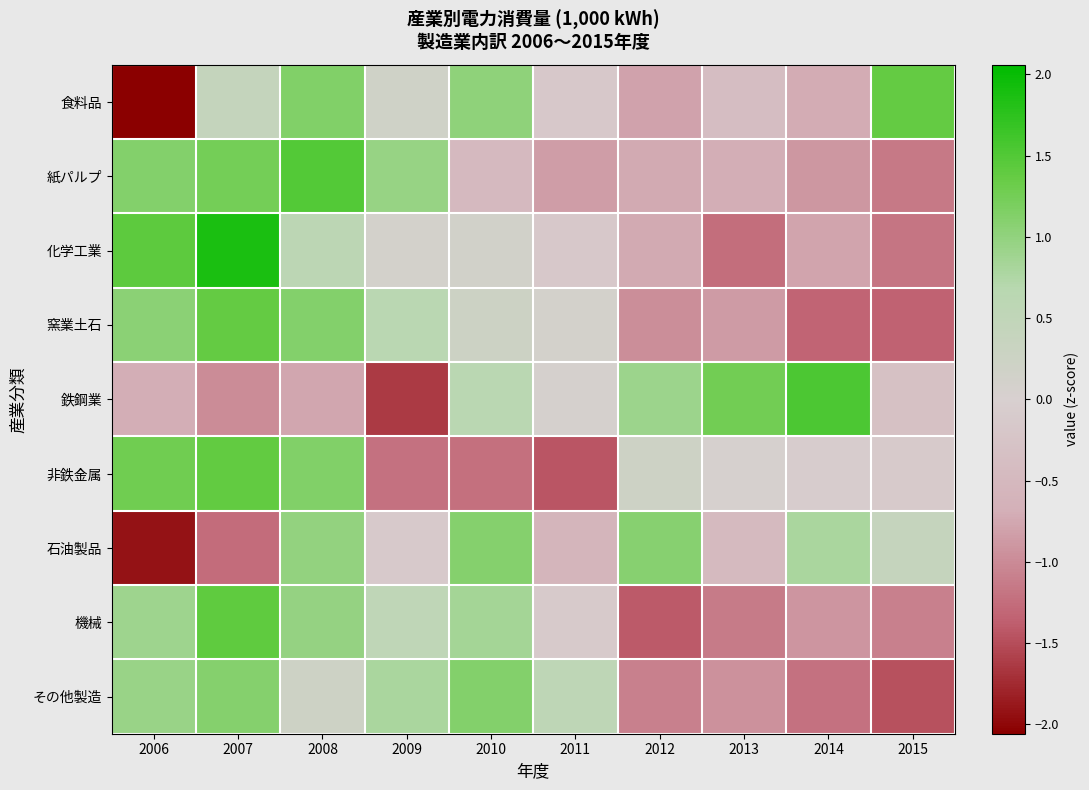

How many series are shown in this chart?

9